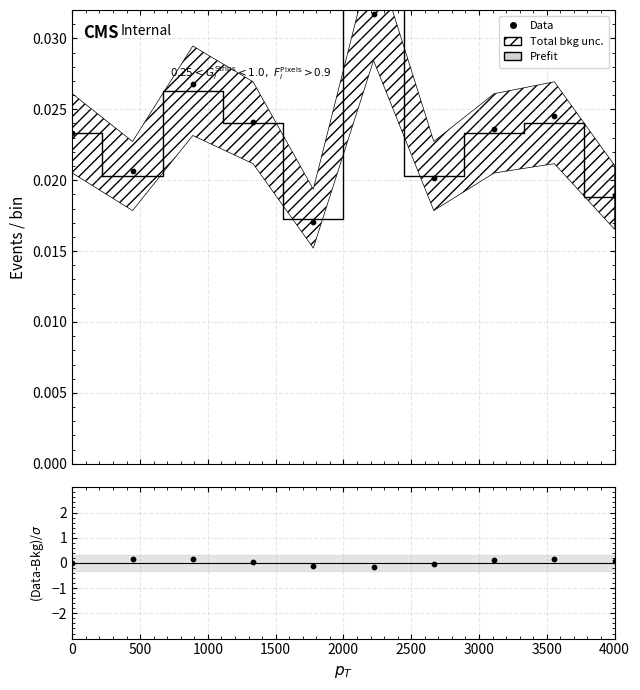

Is the value of (Data-Bkg)/$\sigma$ at 2500 greater than the value of Prefit at 4000?

No